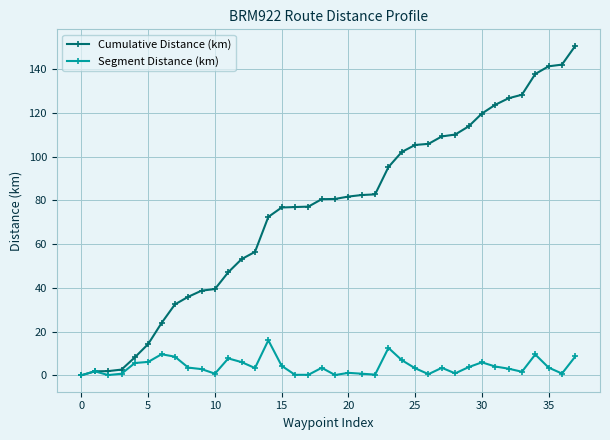

Rank the series by their average value, from highest to lowest.

Cumulative Distance (km), Segment Distance (km)